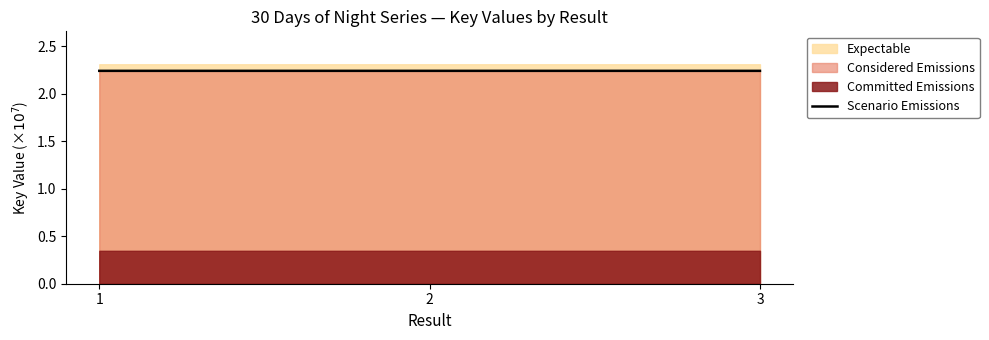

Count the Scenario Emissions values in the range 2 to 3.

3